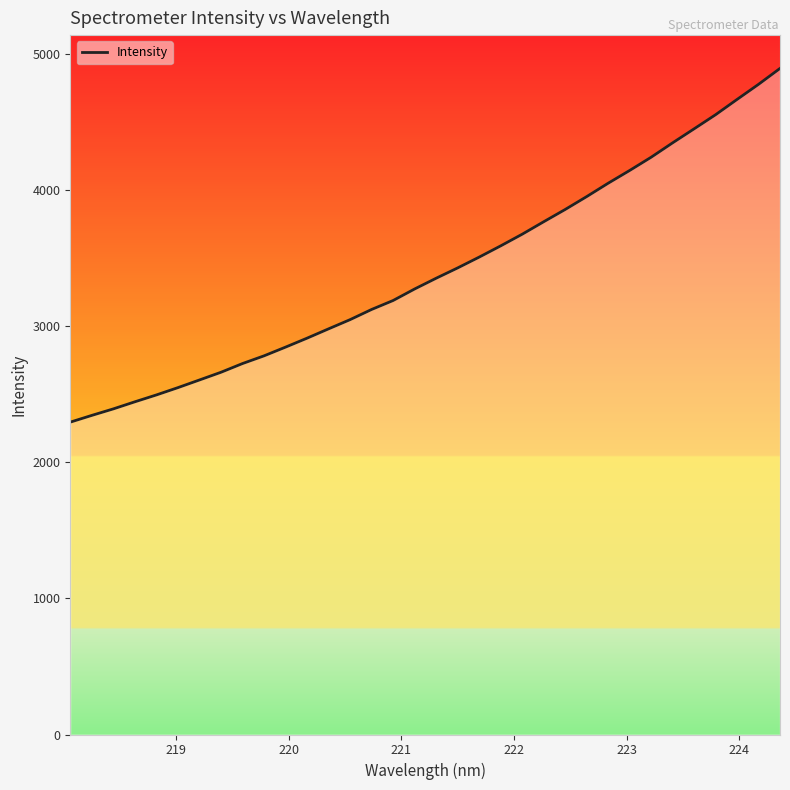

What is the difference between the maximum and minimum values?

2598.7